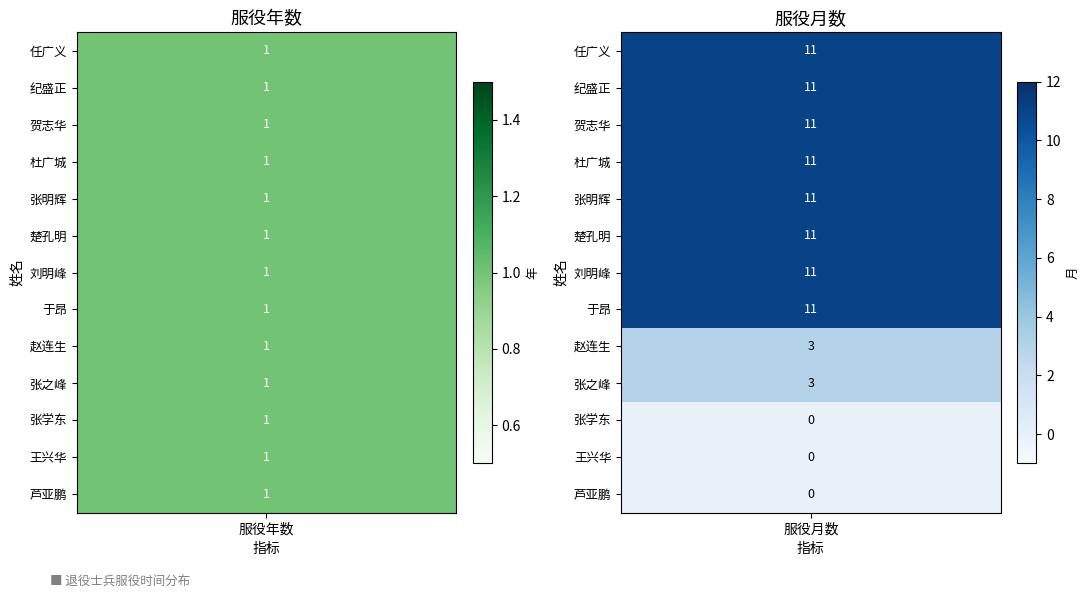

The value of 10 at 0 is 1. True or false?

True